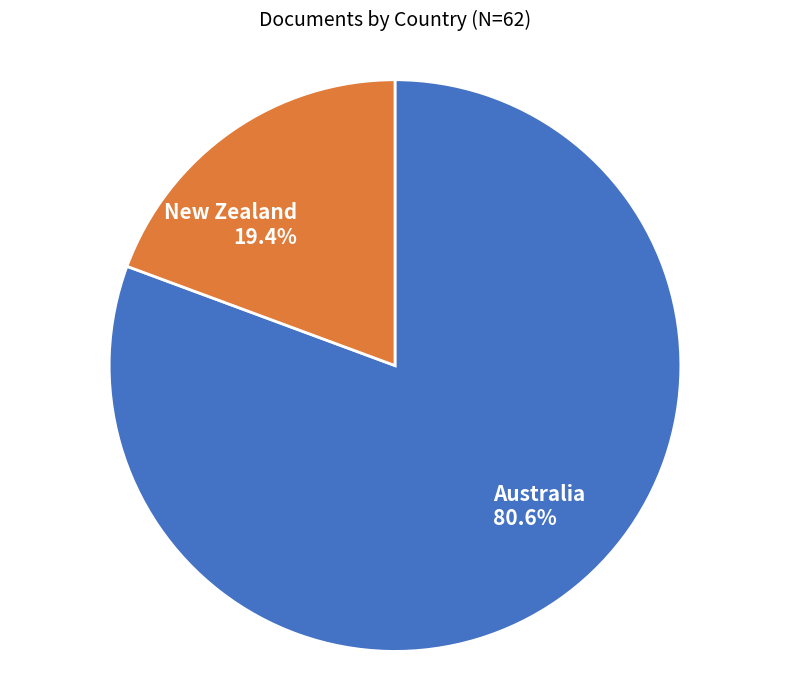

To the nearest percent, what portion does Australia represent?

81%